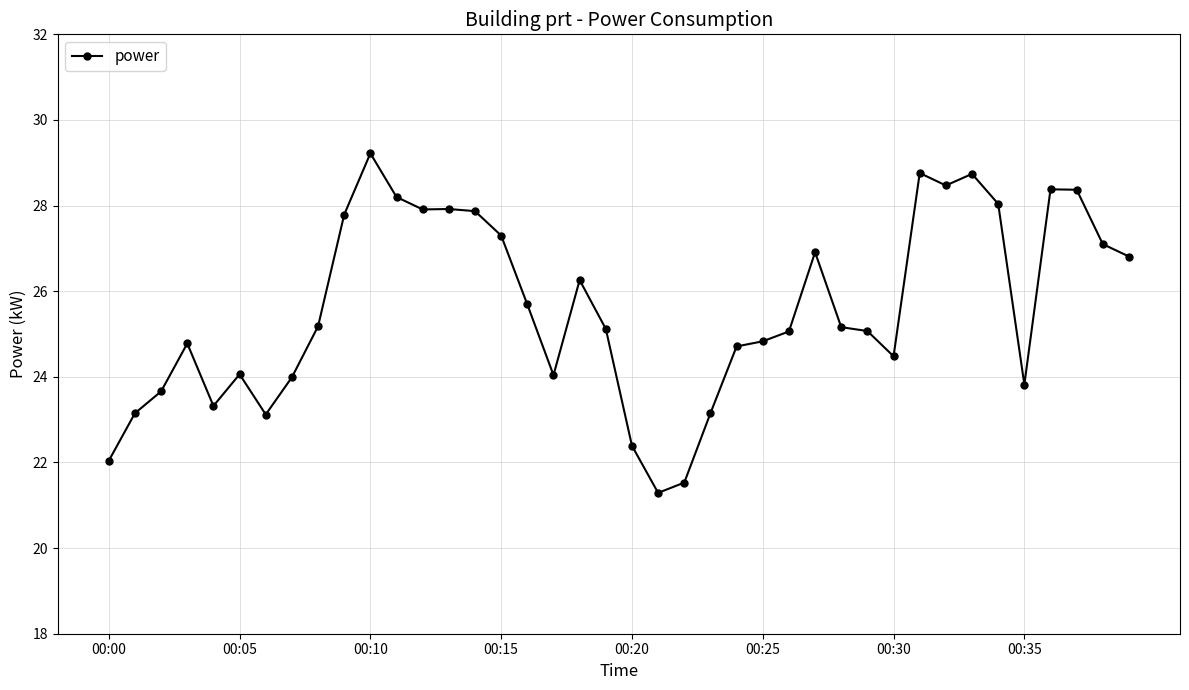

What is the maximum value shown in the chart?

29.2